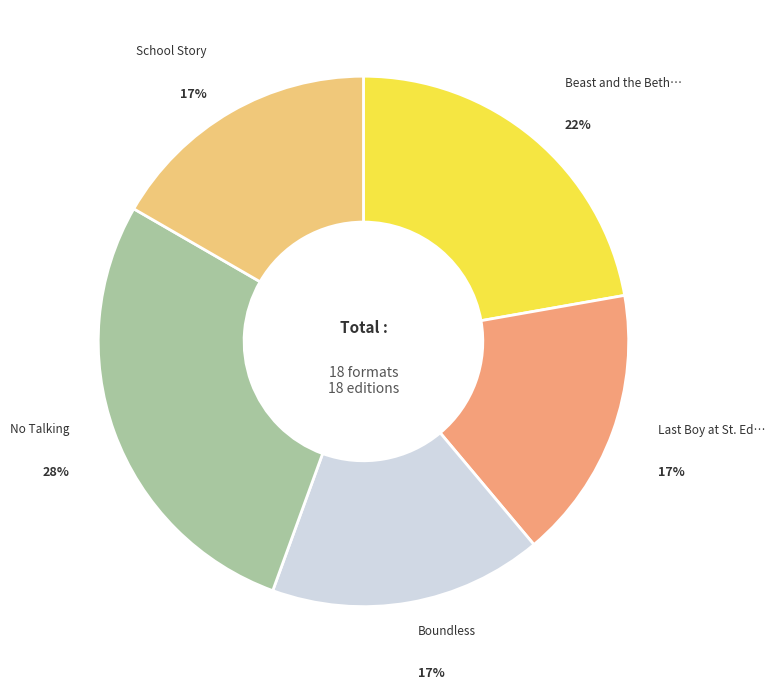

How many slices are in this pie chart?

5